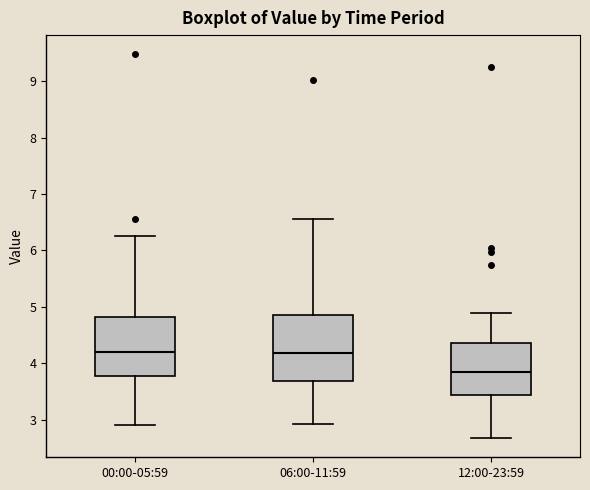

Reading left to right, transcribe this box plot: for each box, give where its median line is, the range the box spans, and where its two whiskers end, as read against the y-axis. The values are not printed on the chart, so give them approximately, as read against the axis.

00:00-05:59: median 4.2, box 3.8 to 4.8, whiskers 2.9 to 6.3
06:00-11:59: median 4.2, box 3.7 to 4.9, whiskers 2.9 to 6.6
12:00-23:59: median 3.8, box 3.4 to 4.4, whiskers 2.7 to 4.9